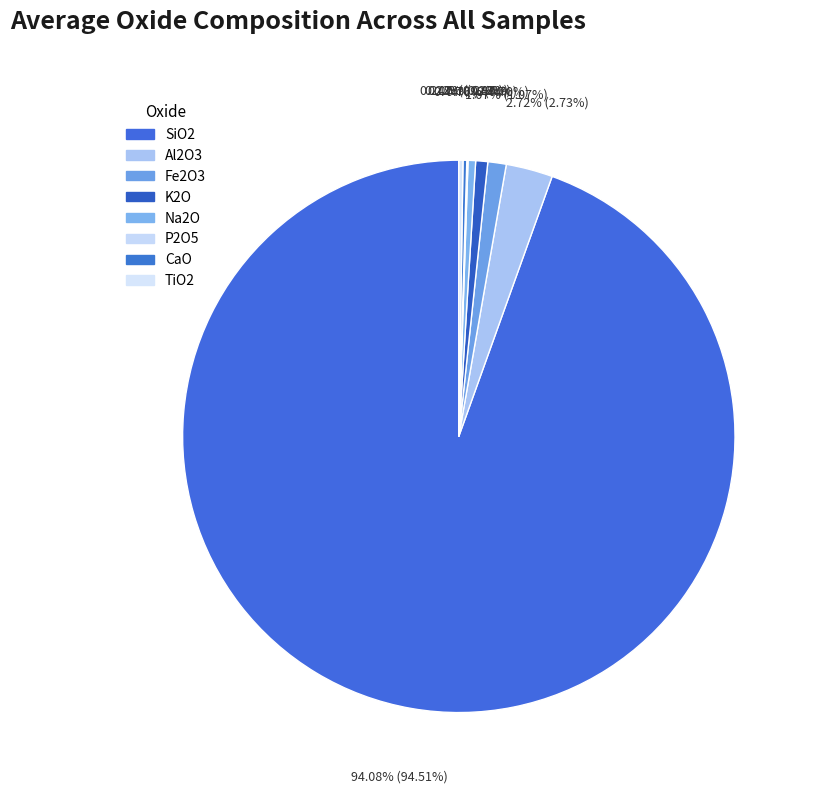

Combined, what portion of the pie is Al2O3 and Fe2O3?

3.8%